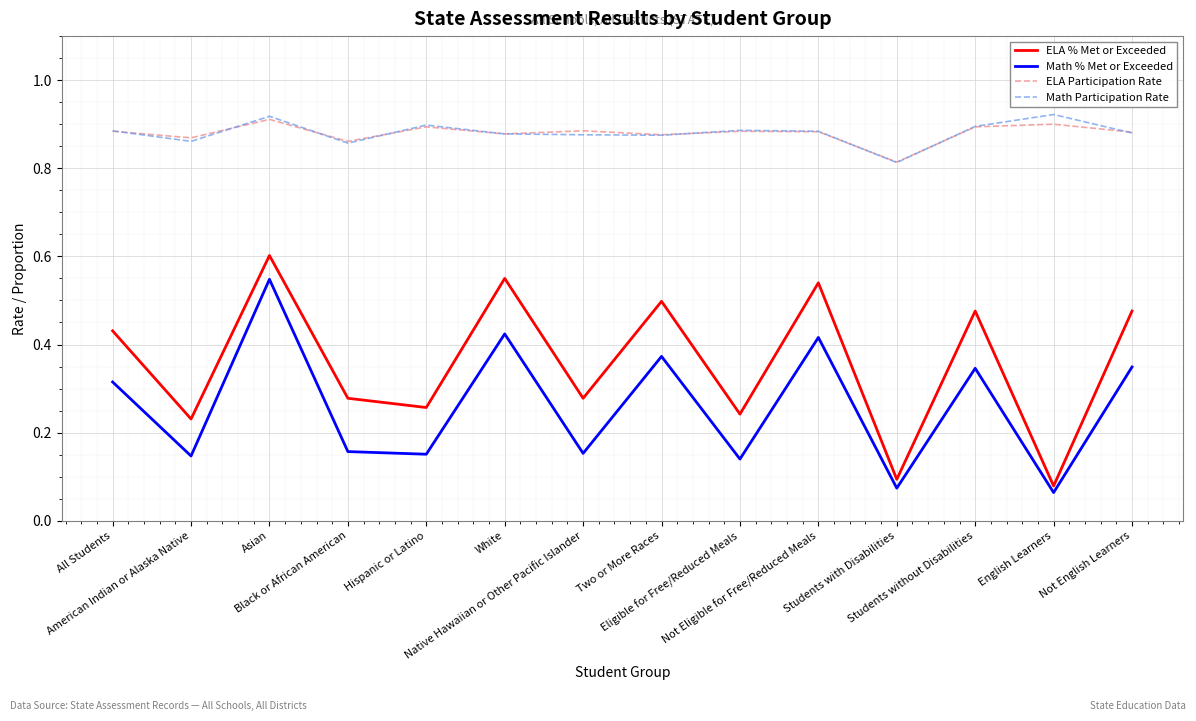

True or false: Math Participation Rate and Math % Met or Exceeded intersect in this chart.

False